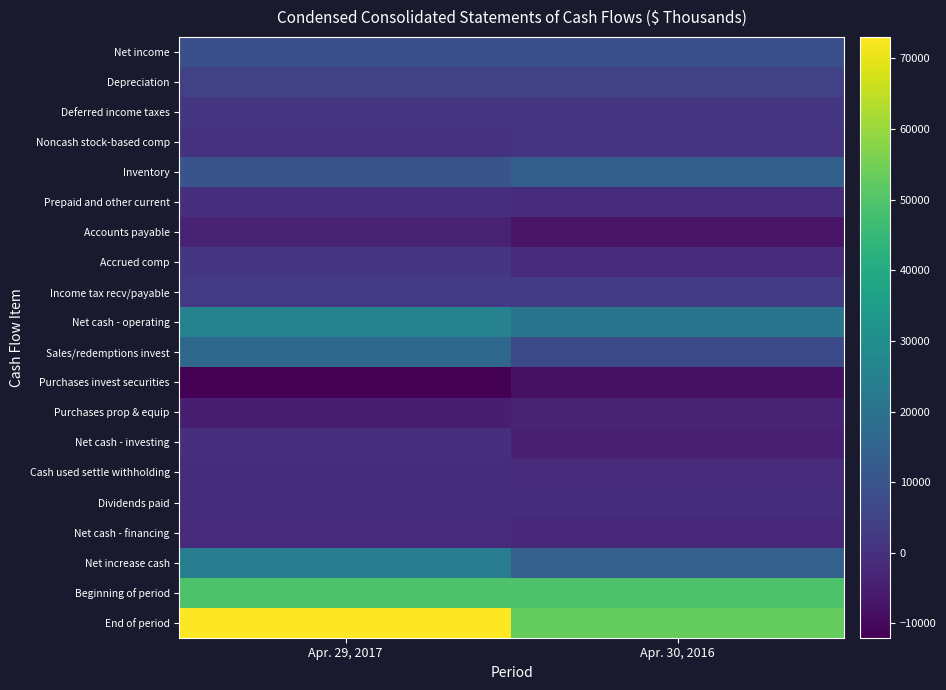

At which category is the sum across all series the highest?

Apr. 29, 2017